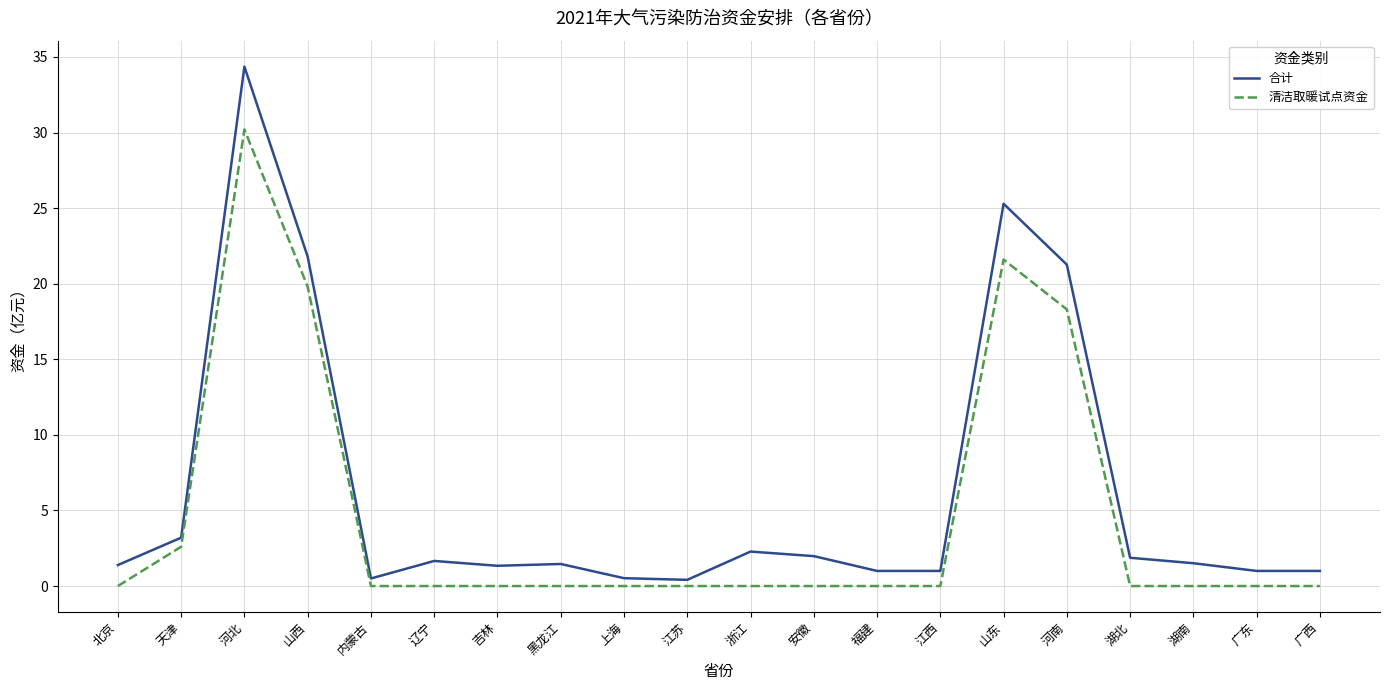

What is the difference between the highest and lowest values at 福建?

1.0